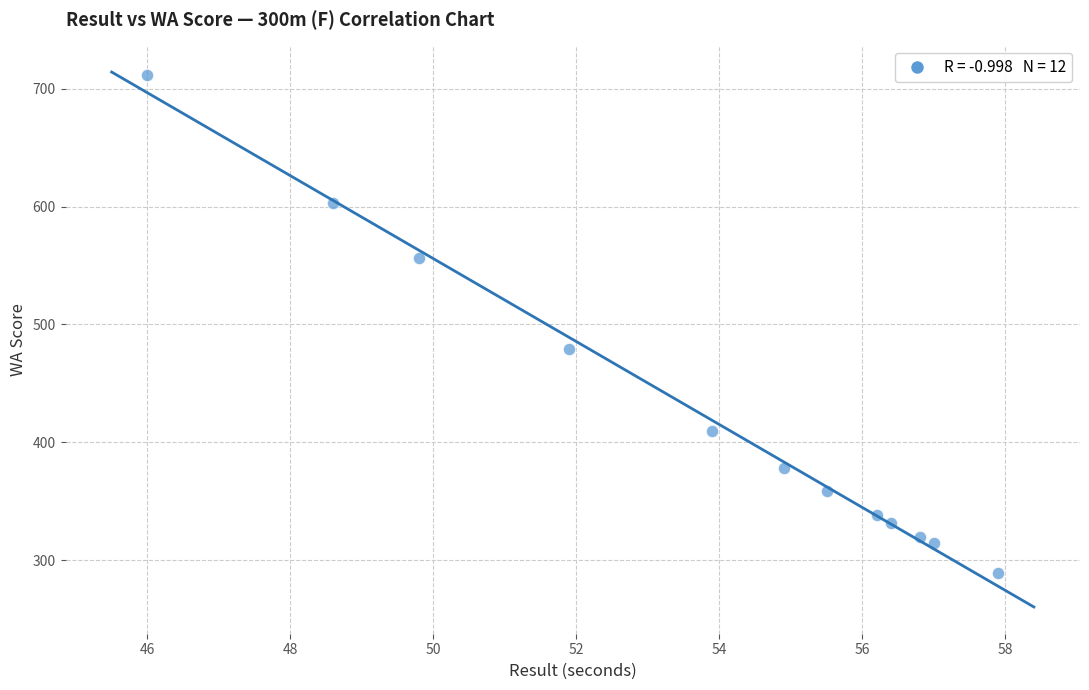

What is the range of Y values (max minus min)?

423